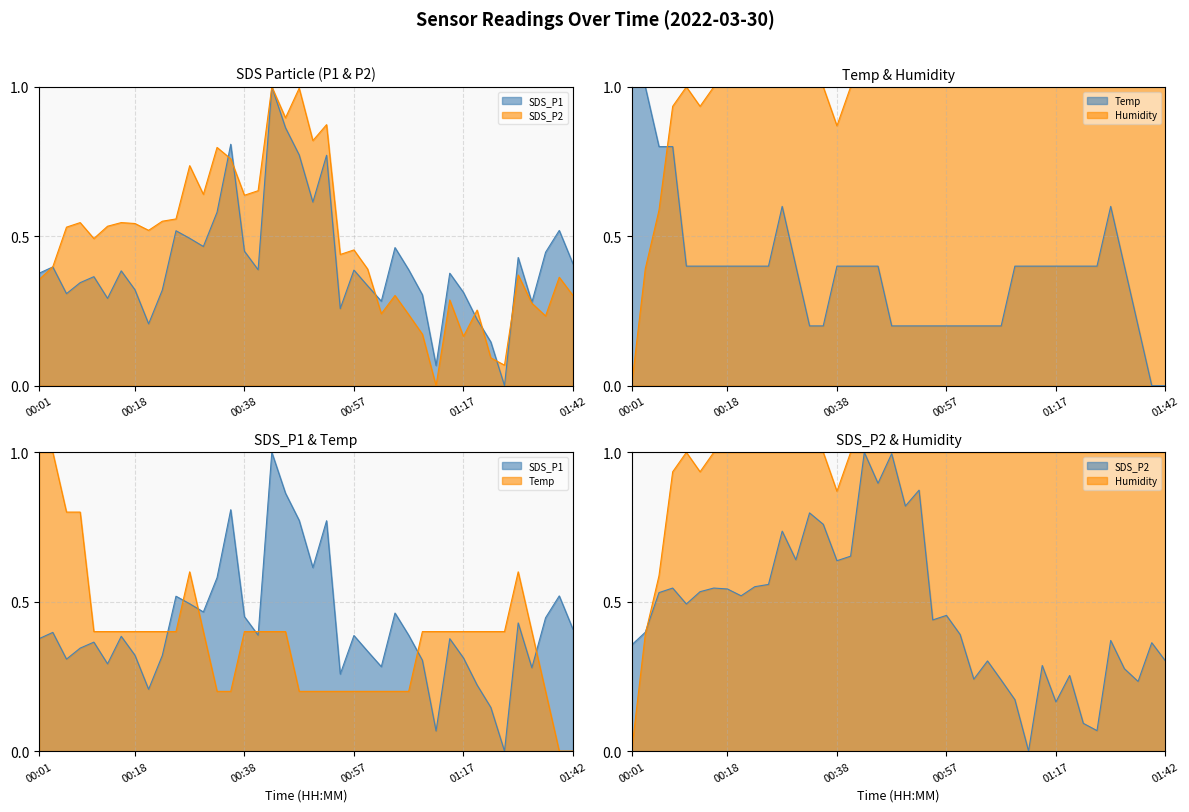

What is the total value across all series at 12?

2.5